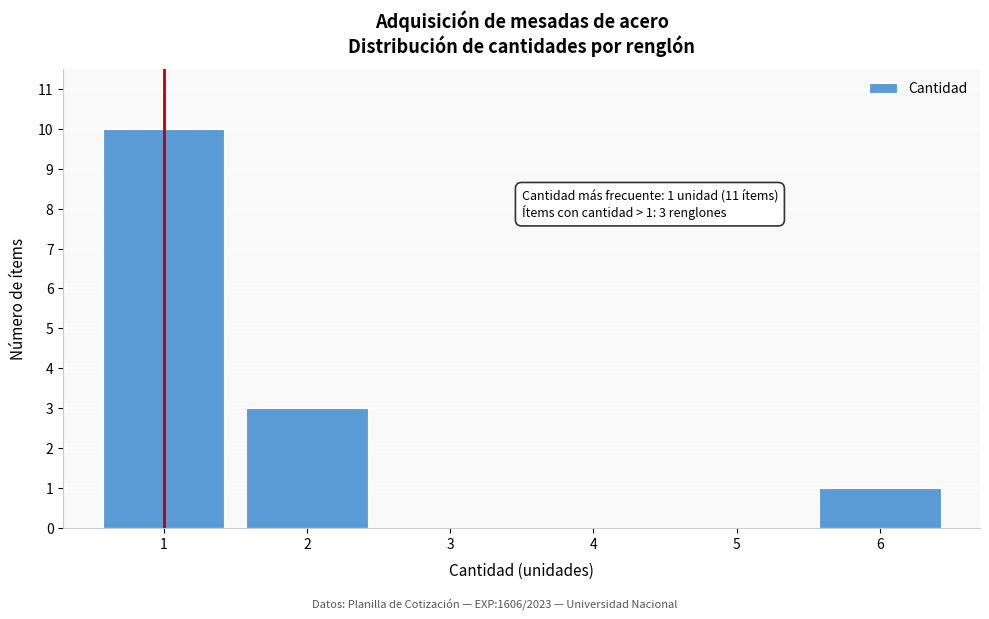

Over which range of the x-axis is the bar tallest?

0.5 to 1.5